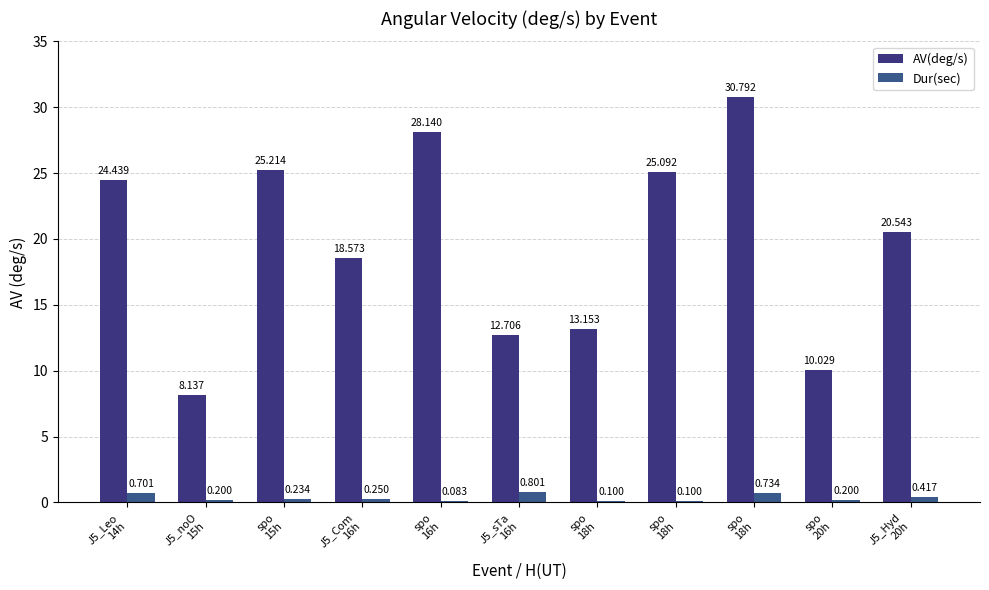

Rank the series by their average value, from lowest to highest.

Dur(sec), AV(deg/s)